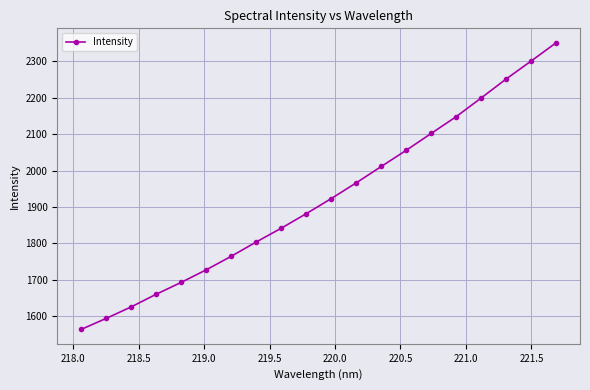

True or false: there are more than 1 points higher than both neighbors.

False